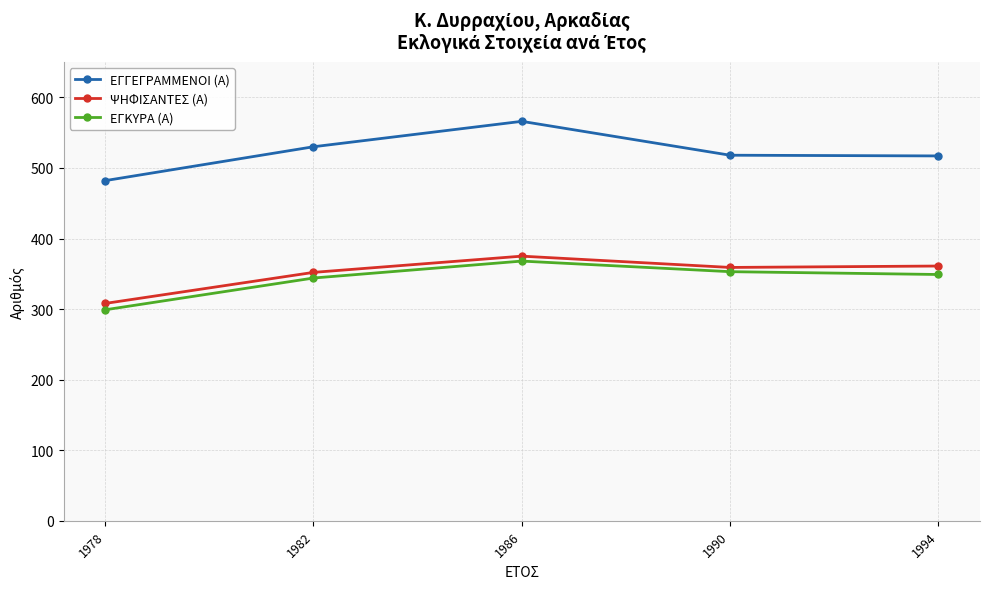

At which category is the sum across all series the highest?

1986